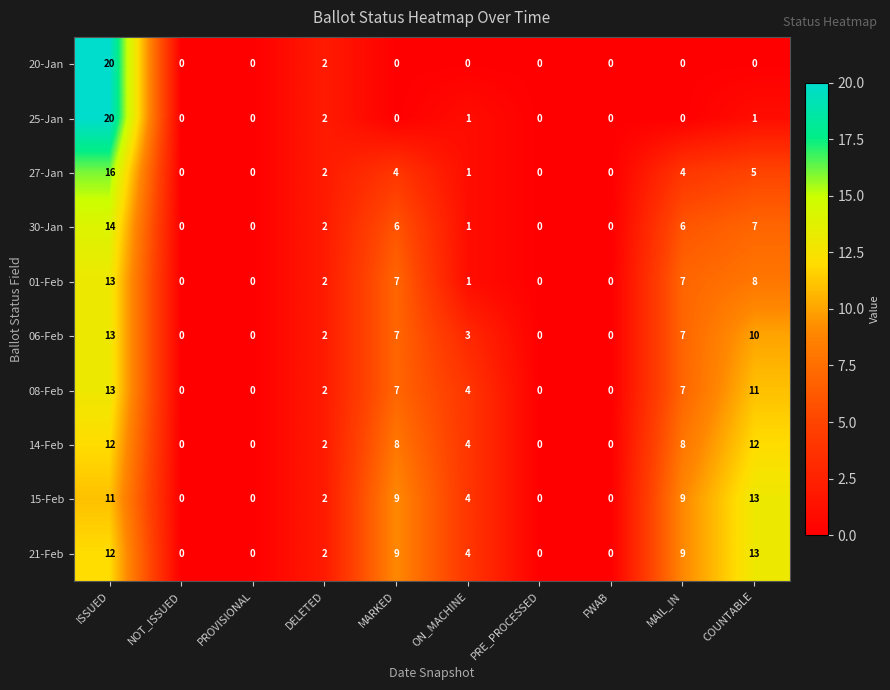

What is the difference between the 01-Feb values at PRE_PROCESSED and COUNTABLE?

8